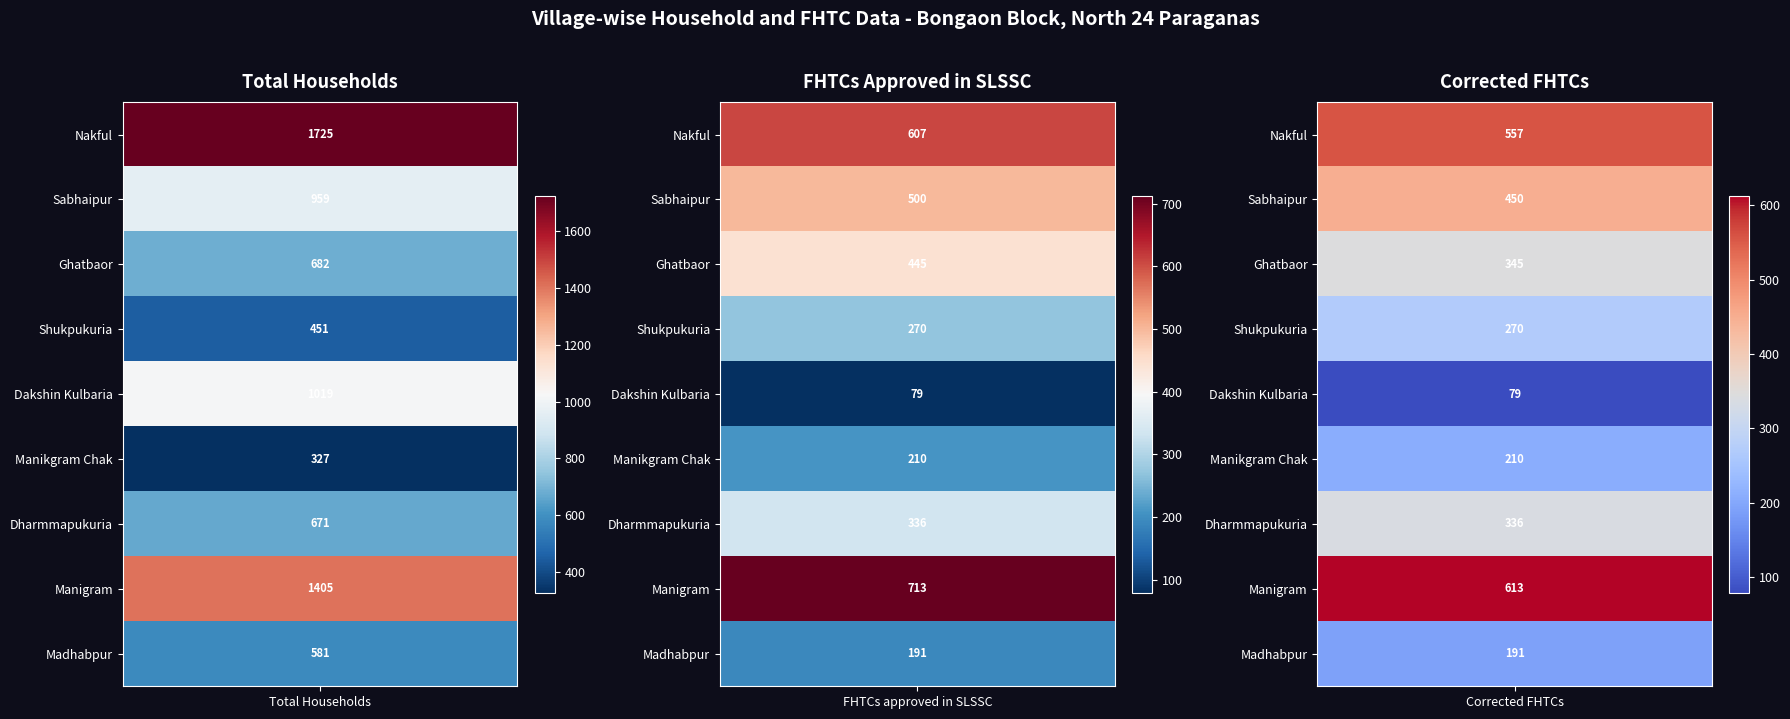

The value of Manikgram Chak at 1 is 85. True or false?

False